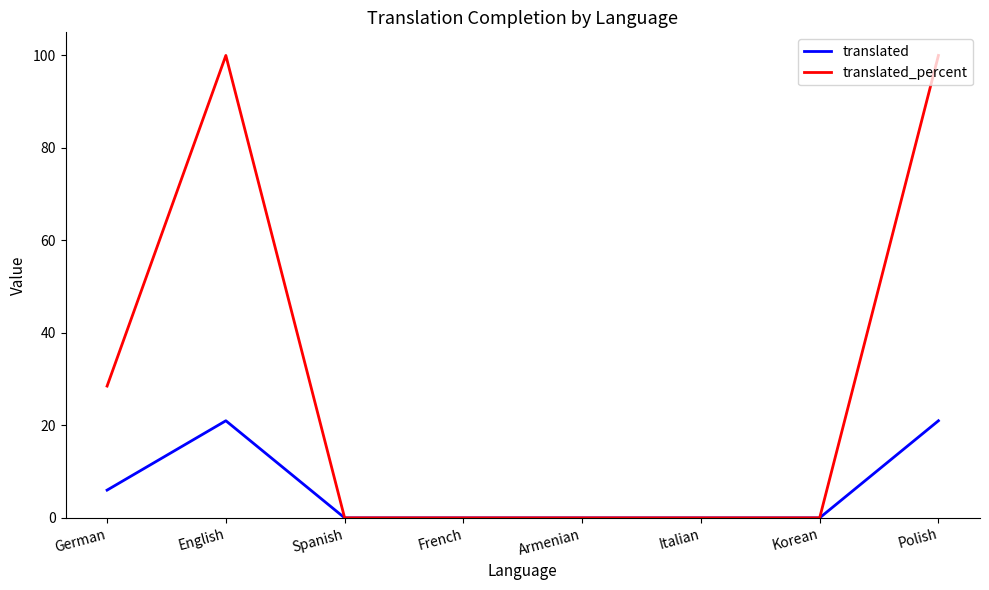

Between Armenian and Polish, which series saw the biggest shift?

translated_percent